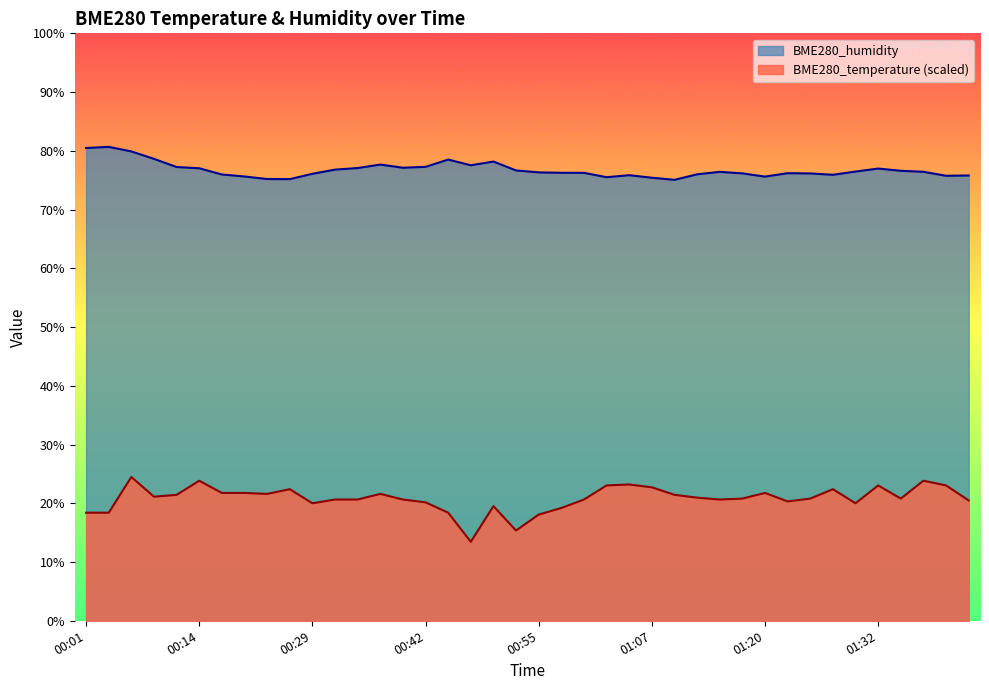

What is the sum of the BME280_humidity values at 01:37 and 00:34?

153.5